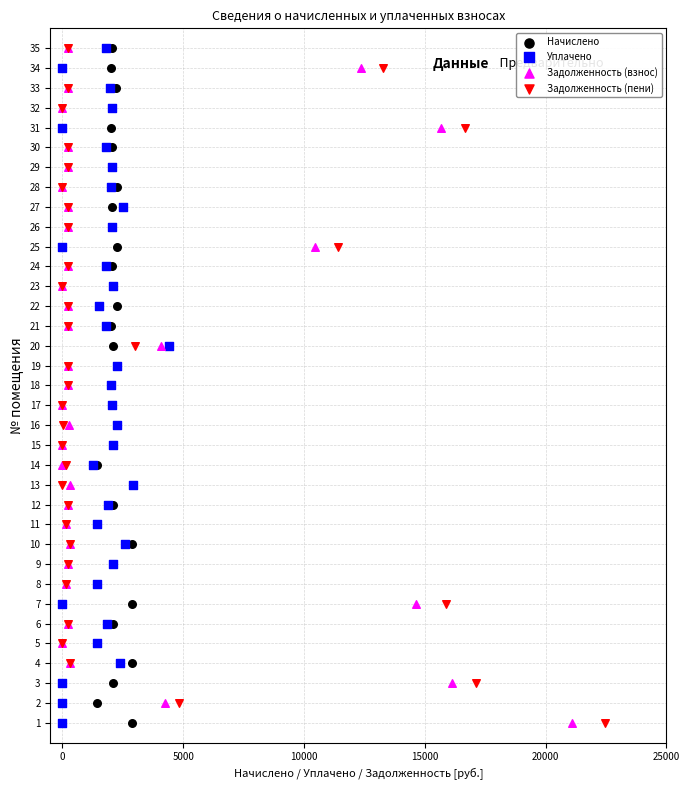

What are all the series names shown in the legend?

Начислено, Уплачено, Задолженность (взнос), Задолженность (пени)